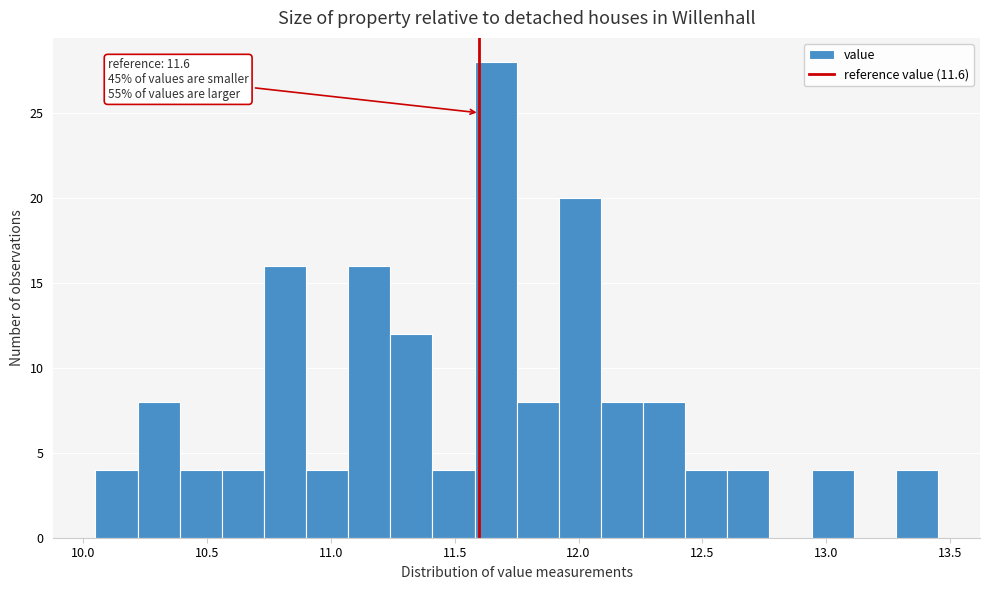

Read against the x-axis, roughly where is the centre of the tallest bar?

11.65